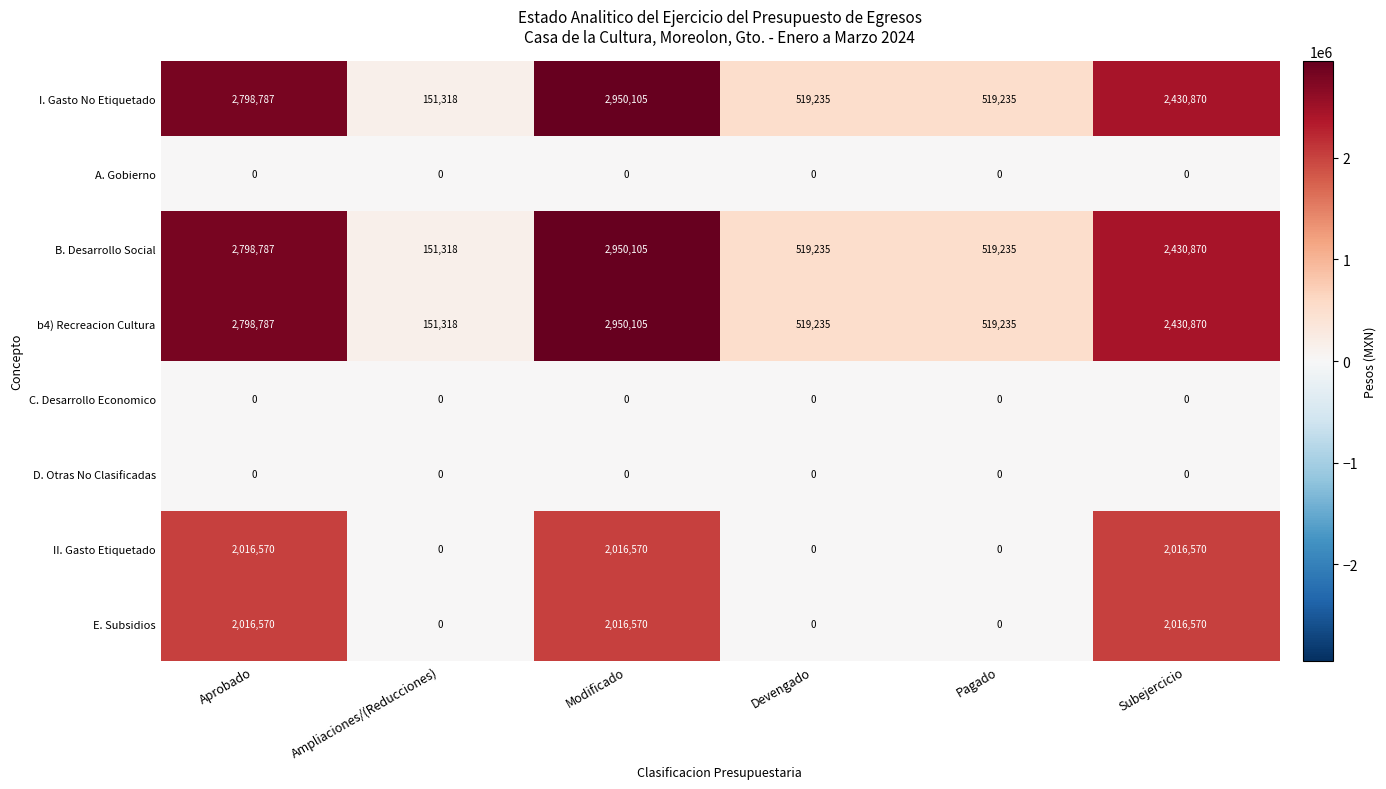

True or false: E. Subsidios has a value of 3306471 at Aprobado.

False